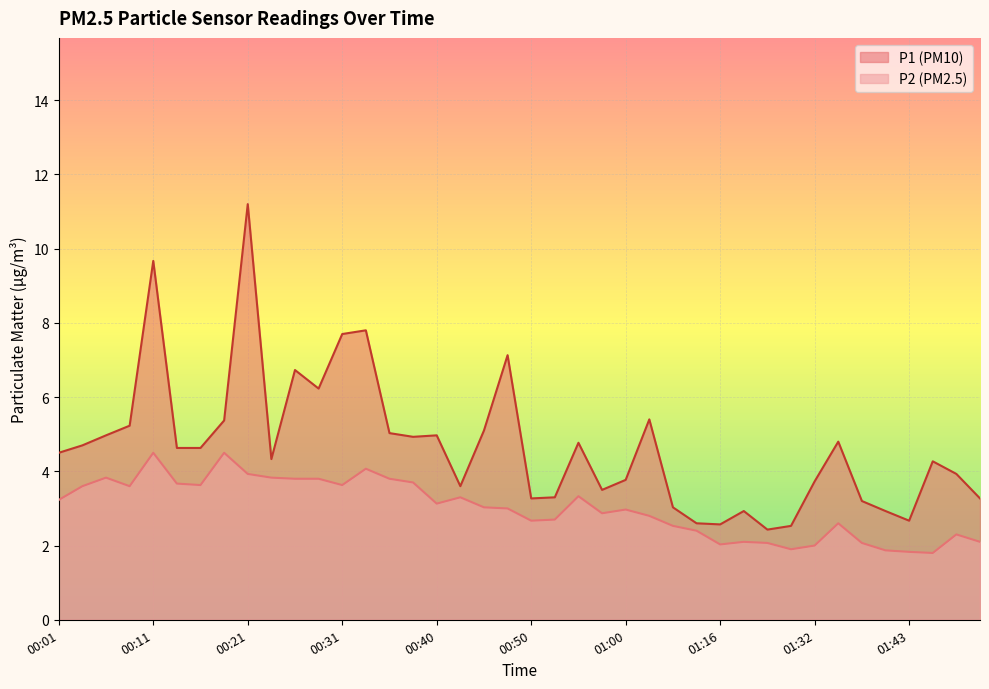

Which series has the widest spread of values?

P1 (PM10)